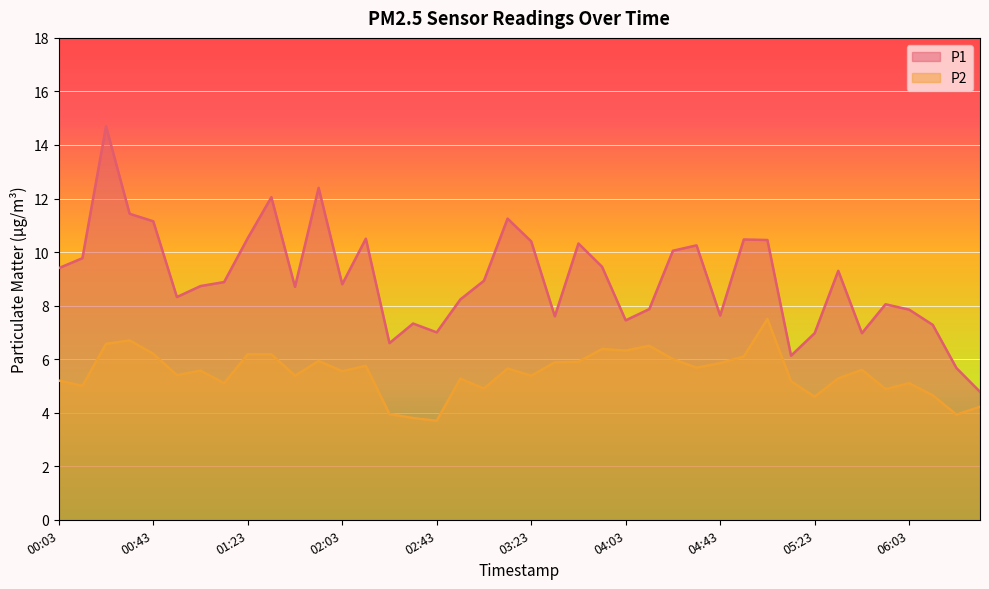

Reading left to right, transcribe all the data shown in this chart.

P1: 00:03=9.4	00:13=9.8	00:23=14.7	00:33=11.4	00:43=11.2	00:53=8.3	01:03=8.7	01:13=8.9	01:23=10.5	01:33=12.1	01:43=8.7	01:53=12.4	02:03=8.8	02:13=10.5	02:23=6.6	02:33=7.3	02:43=7.0	02:53=8.2	03:03=8.9	03:13=11.2	03:23=10.4	03:33=7.6	03:43=10.3	03:53=9.4	04:03=7.5	04:13=7.9	04:23=10.1	04:33=10.2	04:43=7.6	04:53=10.5	05:03=10.4	05:13=6.1	05:23=7.0	05:33=9.3	05:43=7.0	05:53=8.1	06:03=7.8	06:13=7.3	06:23=5.7	06:33=4.8
P2: 00:03=5.2	00:13=5.0	00:23=6.6	00:33=6.7	00:43=6.2	00:53=5.4	01:03=5.6	01:13=5.1	01:23=6.2	01:33=6.2	01:43=5.4	01:53=5.9	02:03=5.5	02:13=5.8	02:23=4.0	02:33=3.8	02:43=3.7	02:53=5.3	03:03=4.9	03:13=5.7	03:23=5.4	03:33=5.9	03:43=5.9	03:53=6.4	04:03=6.3	04:13=6.5	04:23=6.0	04:33=5.7	04:43=5.8	04:53=6.1	05:03=7.5	05:13=5.2	05:23=4.6	05:33=5.3	05:43=5.6	05:53=4.9	06:03=5.1	06:13=4.7	06:23=3.9	06:33=4.2